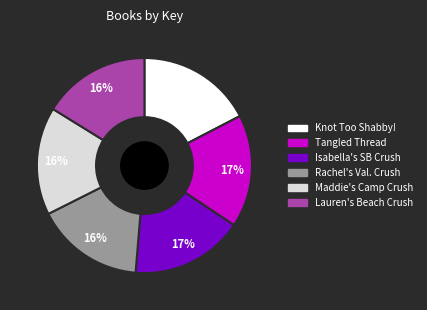

Is there any slice that represents more than half of the pie?

No